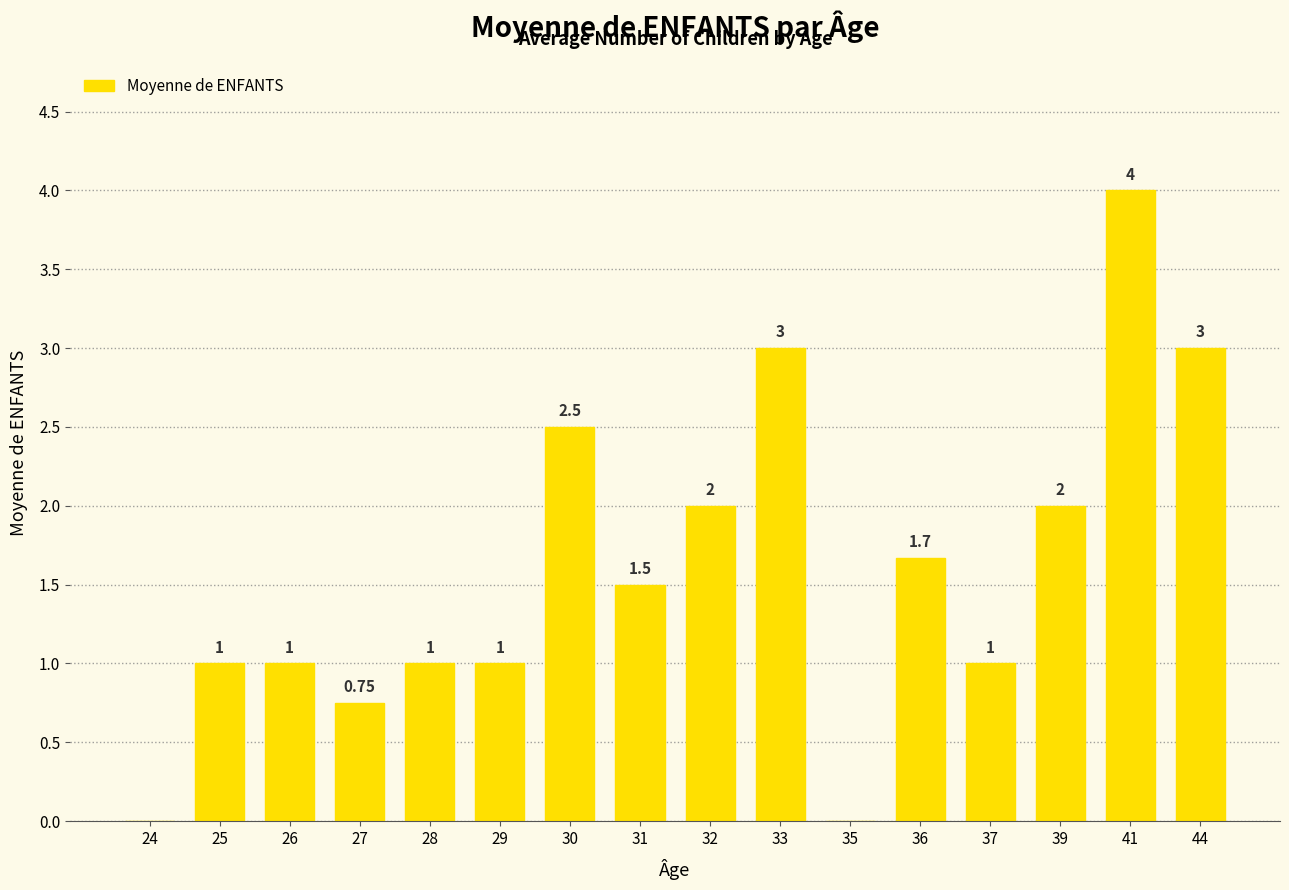

Between 25 and 35, which is larger?

25